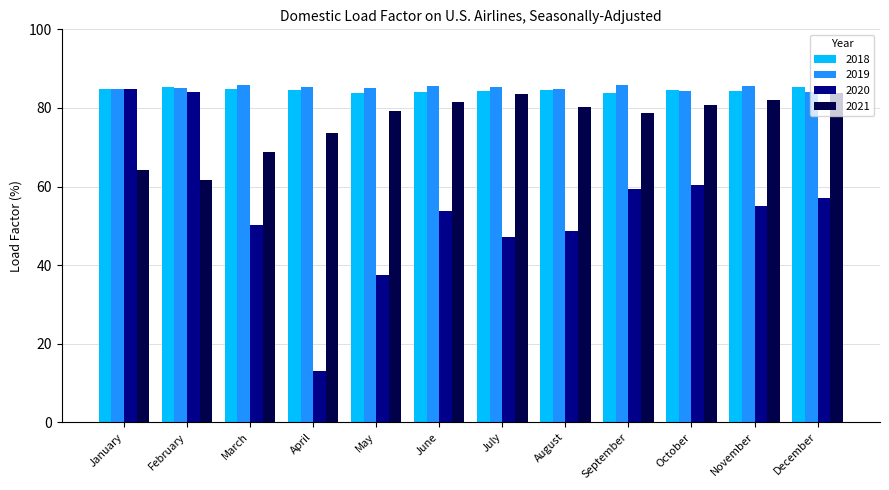

The 2021 series shows 18.2 at September. True or false?

False